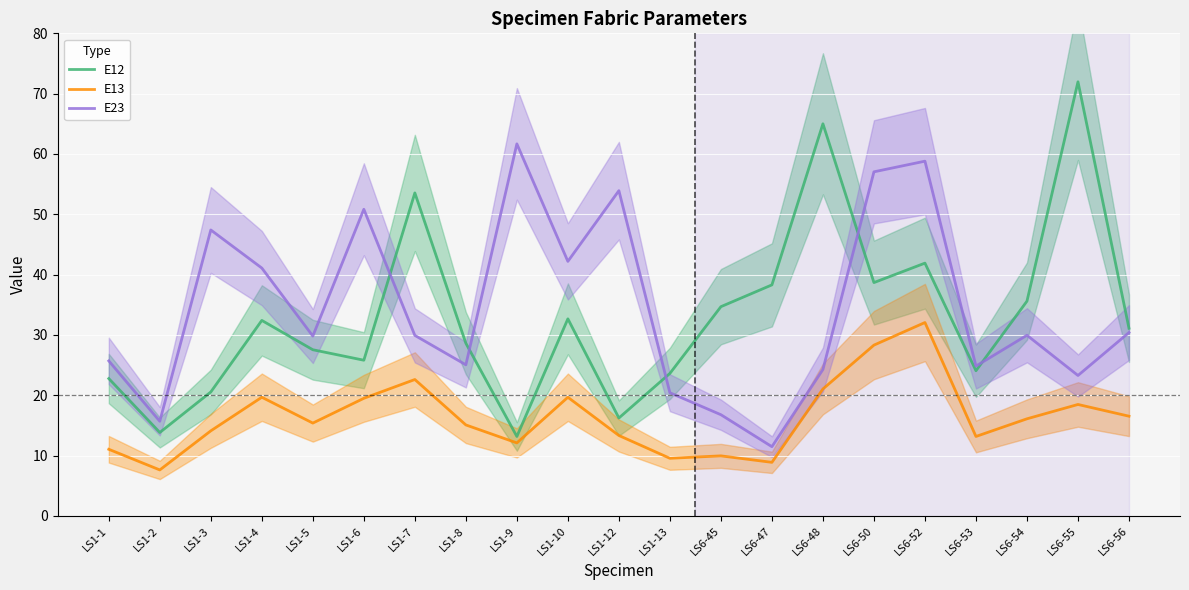

True or false: E13 and E23 cross at least once.

False